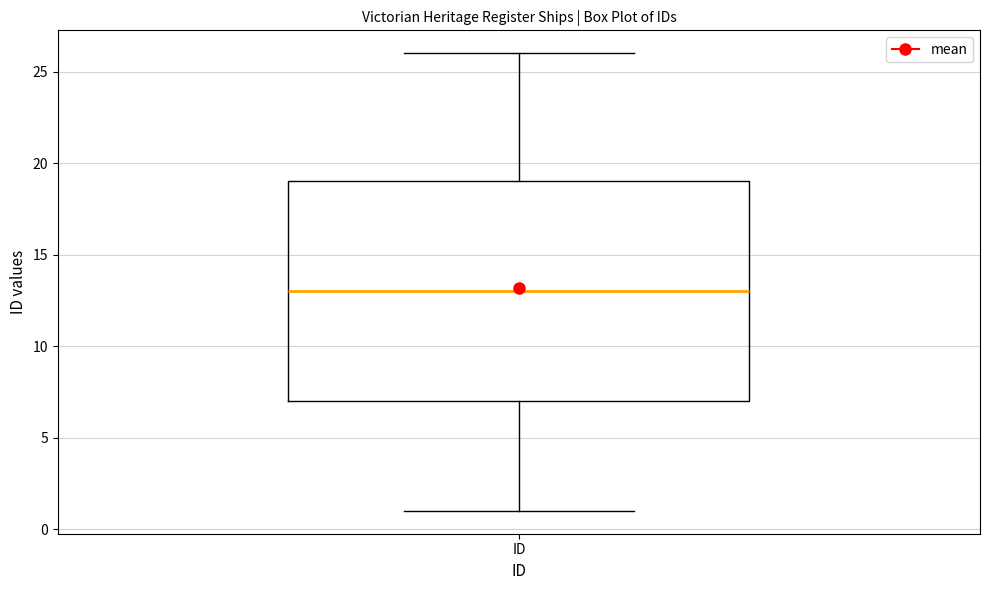

Read this box plot against the y-axis: the position of the median line, the range covered by the box, and the ends of both whiskers. The values are not printed on the chart, so give them approximately, as read against the axis.

median 13, box 7 to 19, whiskers 1 to 26